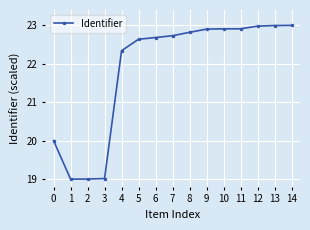

Reading left to right, transcribe all the data shown in this chart.

0=20.0	1=19.0	2=19.0	3=19.0	4=22.3	5=22.6	6=22.7	7=22.7	8=22.8	9=22.9	10=22.9	11=22.9	12=23.0	13=23.0	14=23.0